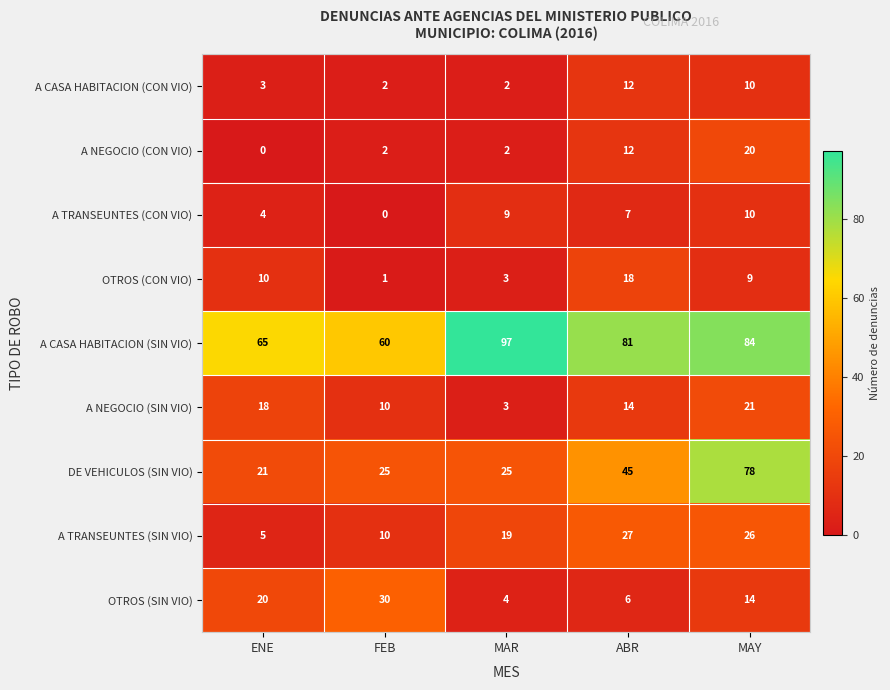

Which series changed the most between ENE and MAY?

DE VEHICULOS (SIN VIO)